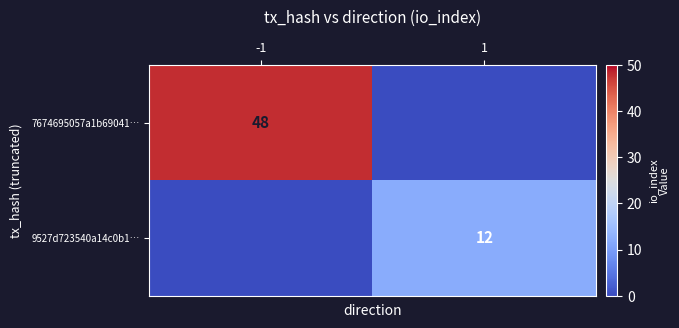

The value of 7674695057a1b69041… at -1 is 48. True or false?

True